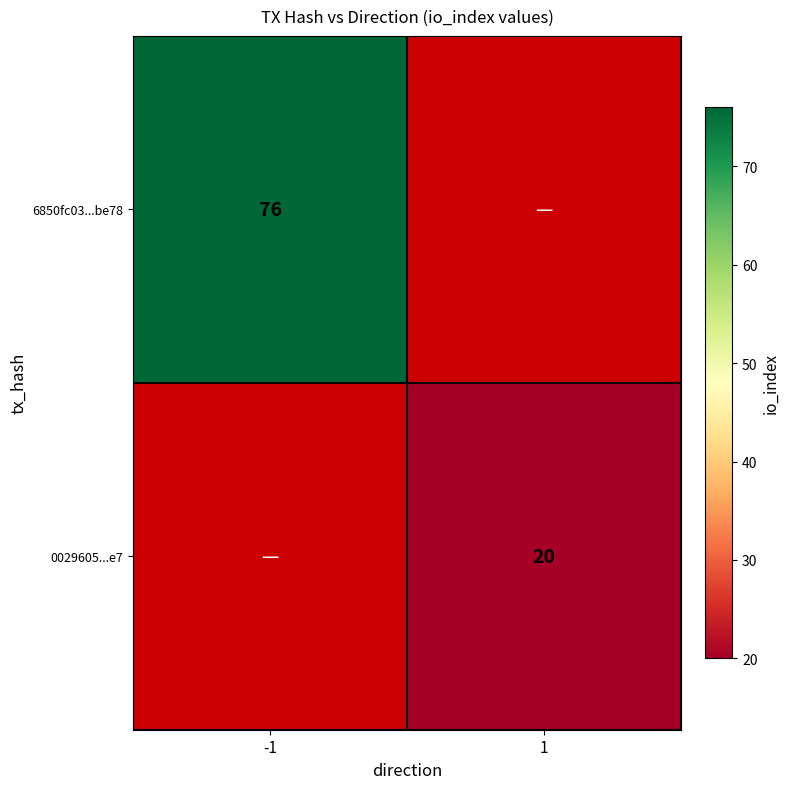

The value of 6850fc03...be78 at -1 is 76. True or false?

True